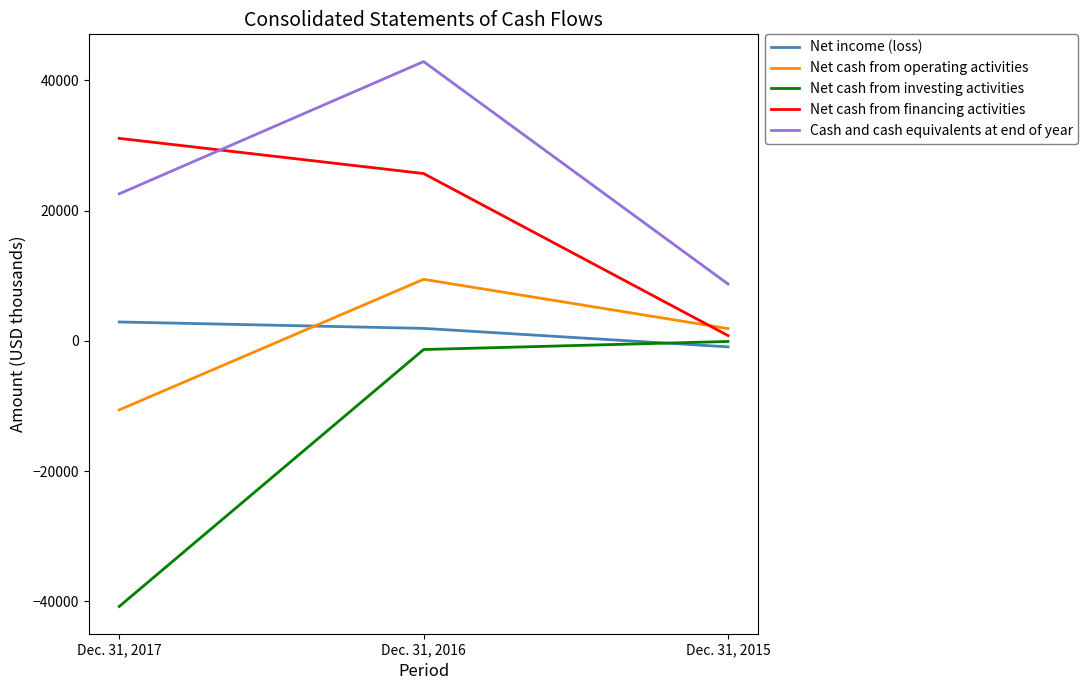

Reading left to right, what are all the values shown in this chart?

Net income (loss): Dec. 31, 2017=2901	Dec. 31, 2016=1915	Dec. 31, 2015=-923
Net cash from operating activities: Dec. 31, 2017=-10603	Dec. 31, 2016=9451	Dec. 31, 2015=1884
Net cash from investing activities: Dec. 31, 2017=-40790	Dec. 31, 2016=-1331	Dec. 31, 2015=-97
Net cash from financing activities: Dec. 31, 2017=31097	Dec. 31, 2016=25693	Dec. 31, 2015=813
Cash and cash equivalents at end of year: Dec. 31, 2017=22575	Dec. 31, 2016=42886	Dec. 31, 2015=8727